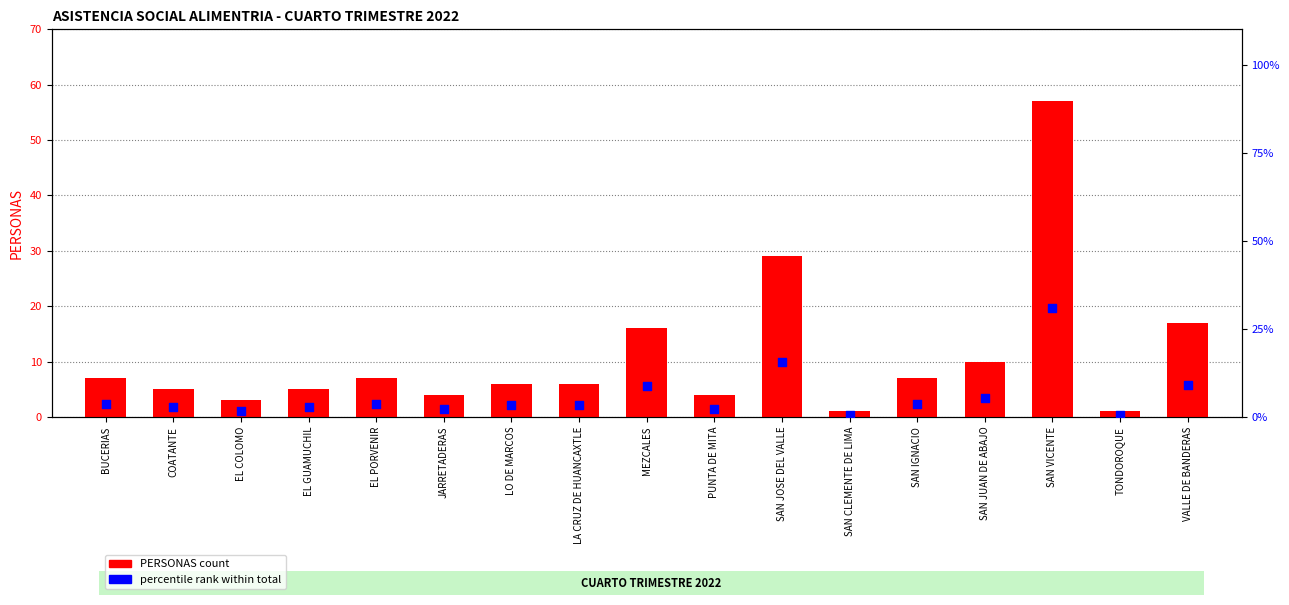

Which series has the largest total across all categories?

PERSONAS count